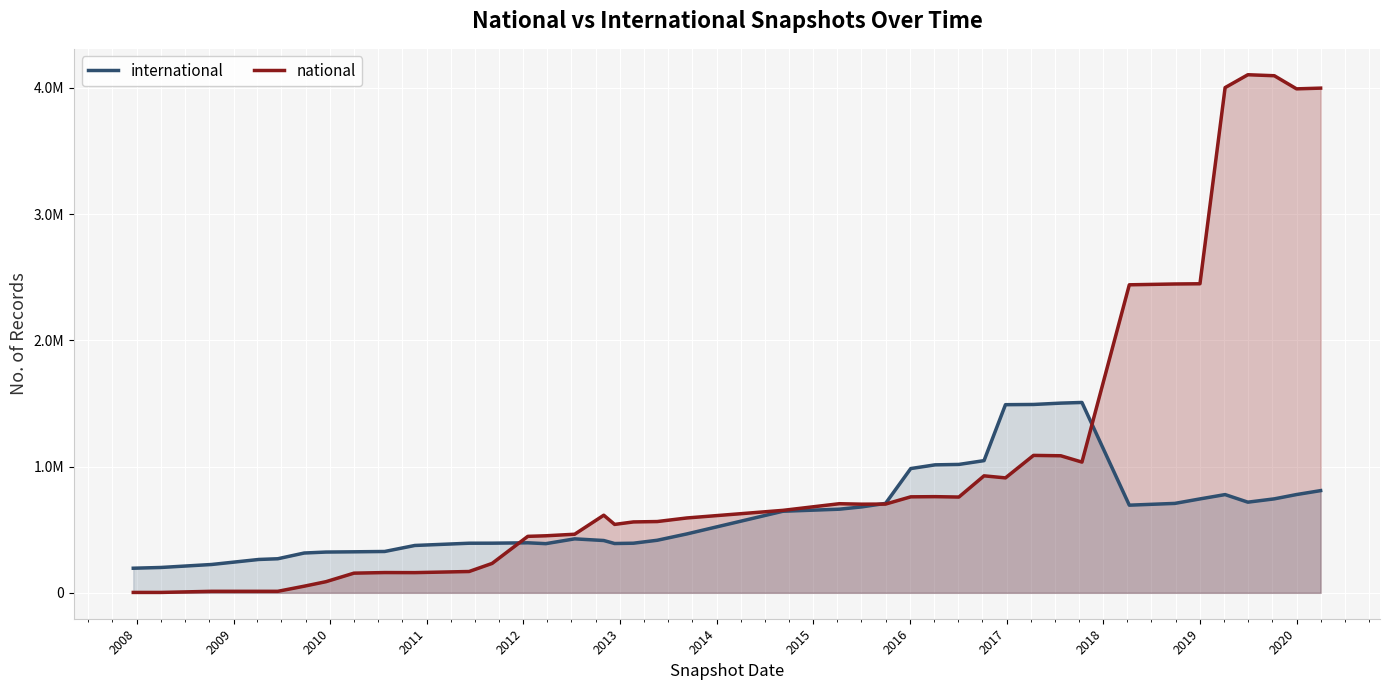

What are all the series names shown in the legend?

international, national